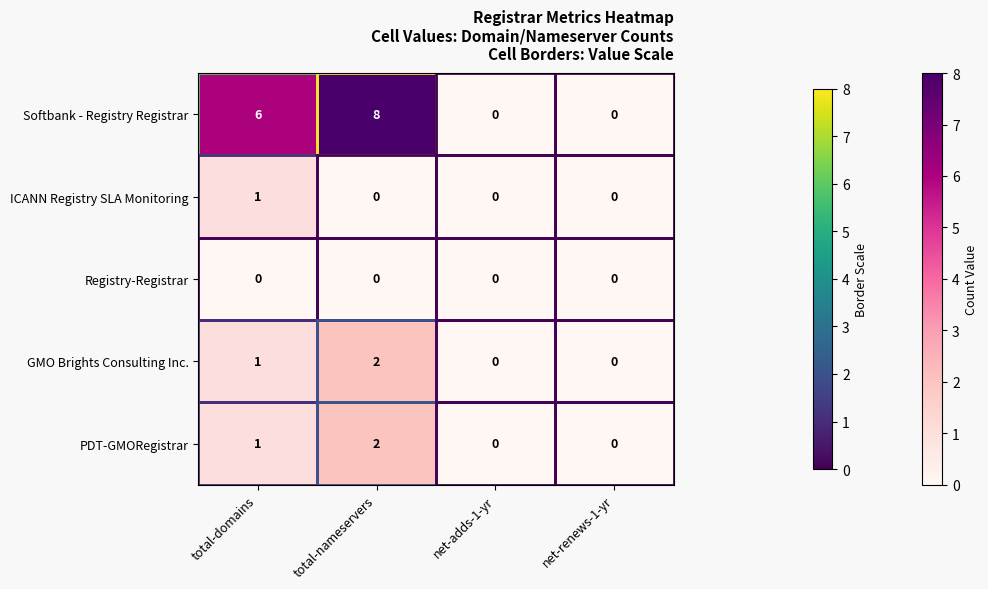

What is the sum of all Softbank - Registry Registrar values?

14